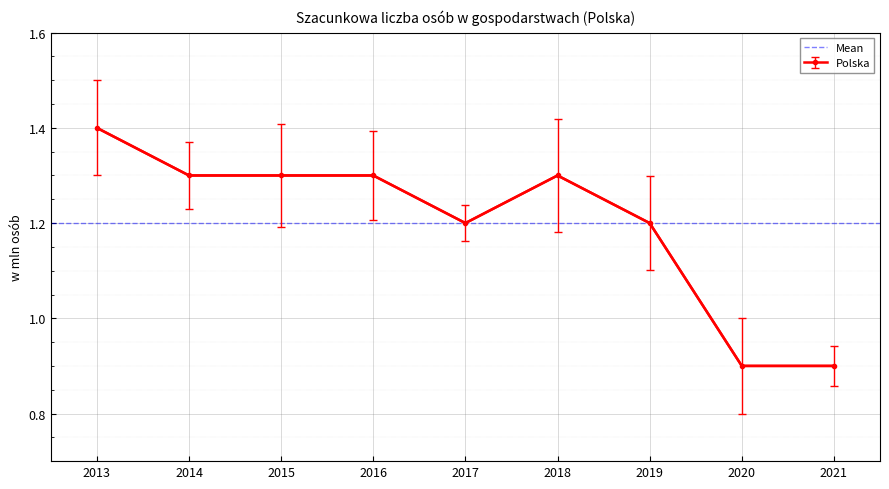

What is the approximate value at 2017?

1.2